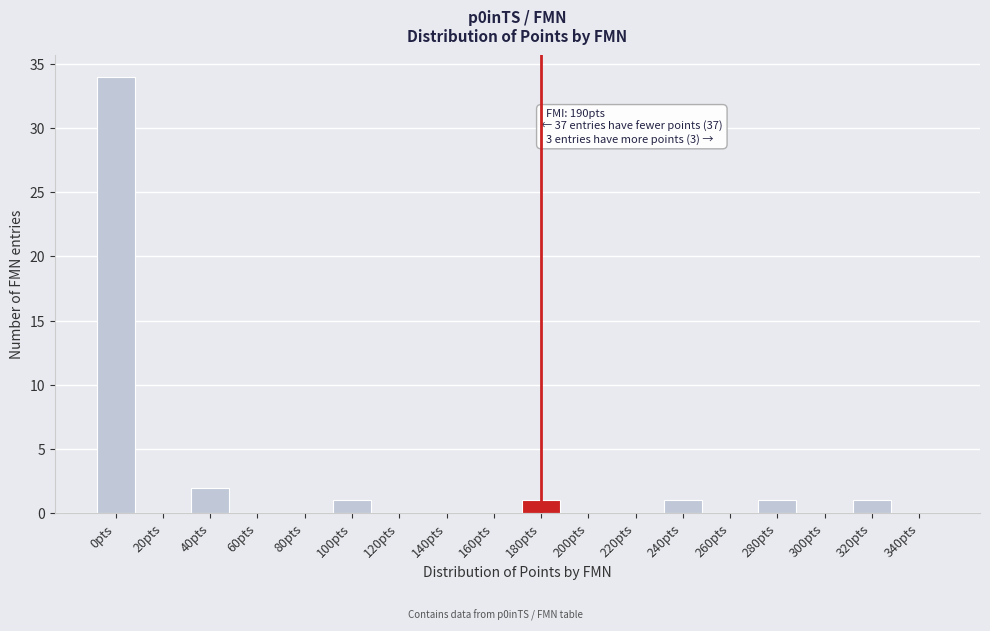

Reading right to left, what are all the values shown in this chart?

340pts=0	320pts=1	300pts=0	280pts=1	260pts=0	240pts=1	220pts=0	200pts=0	180pts=1	160pts=0	140pts=0	120pts=0	100pts=1	80pts=0	60pts=0	40pts=2	20pts=0	0pts=34